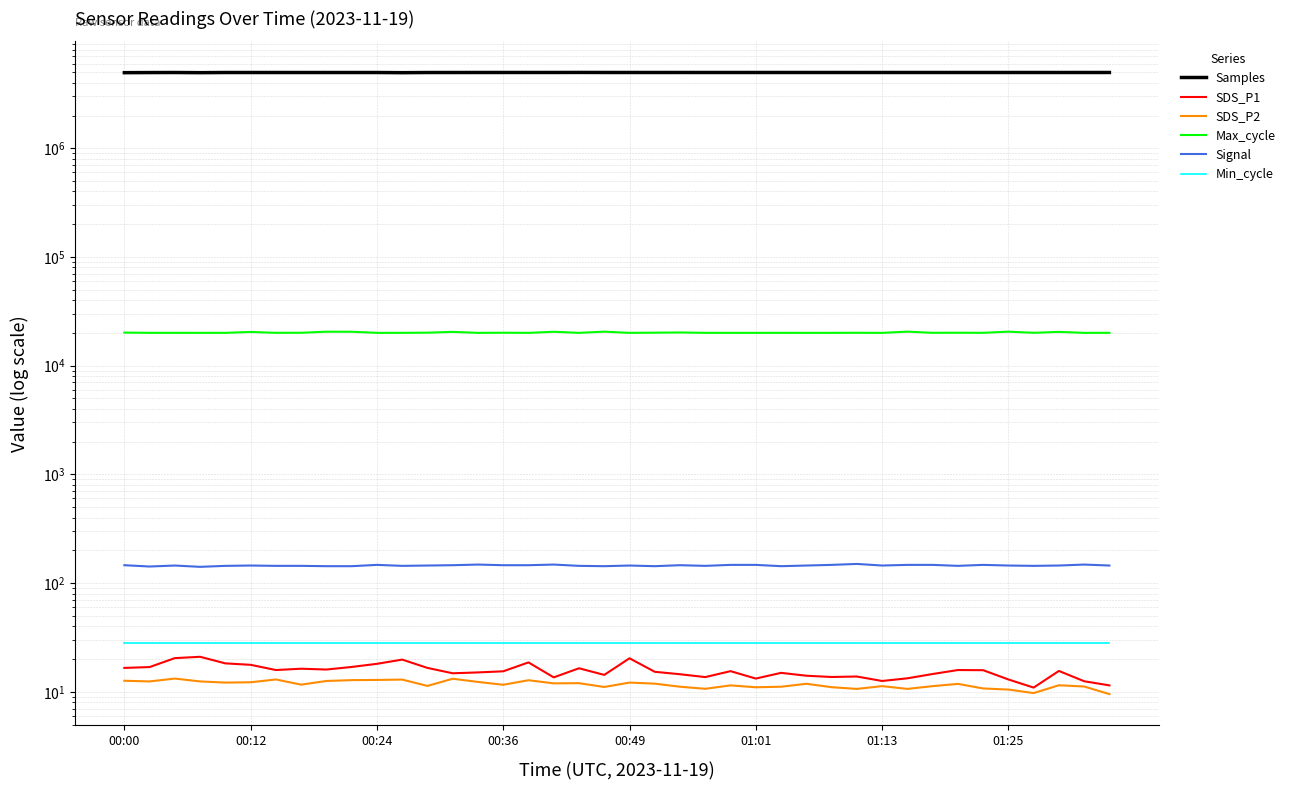

True or false: SDS_P1 and SDS_P2 intersect in this chart.

False